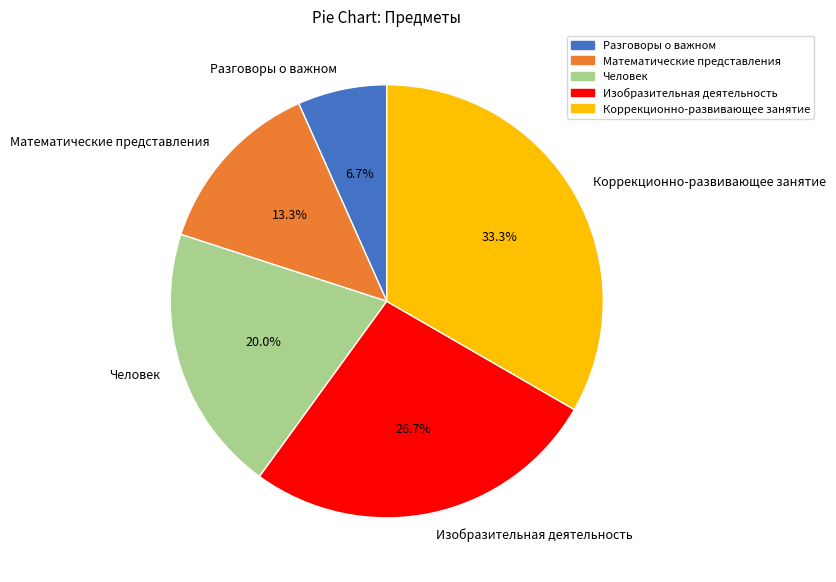

The Человек slice represents 20% of the pie. True or false?

True